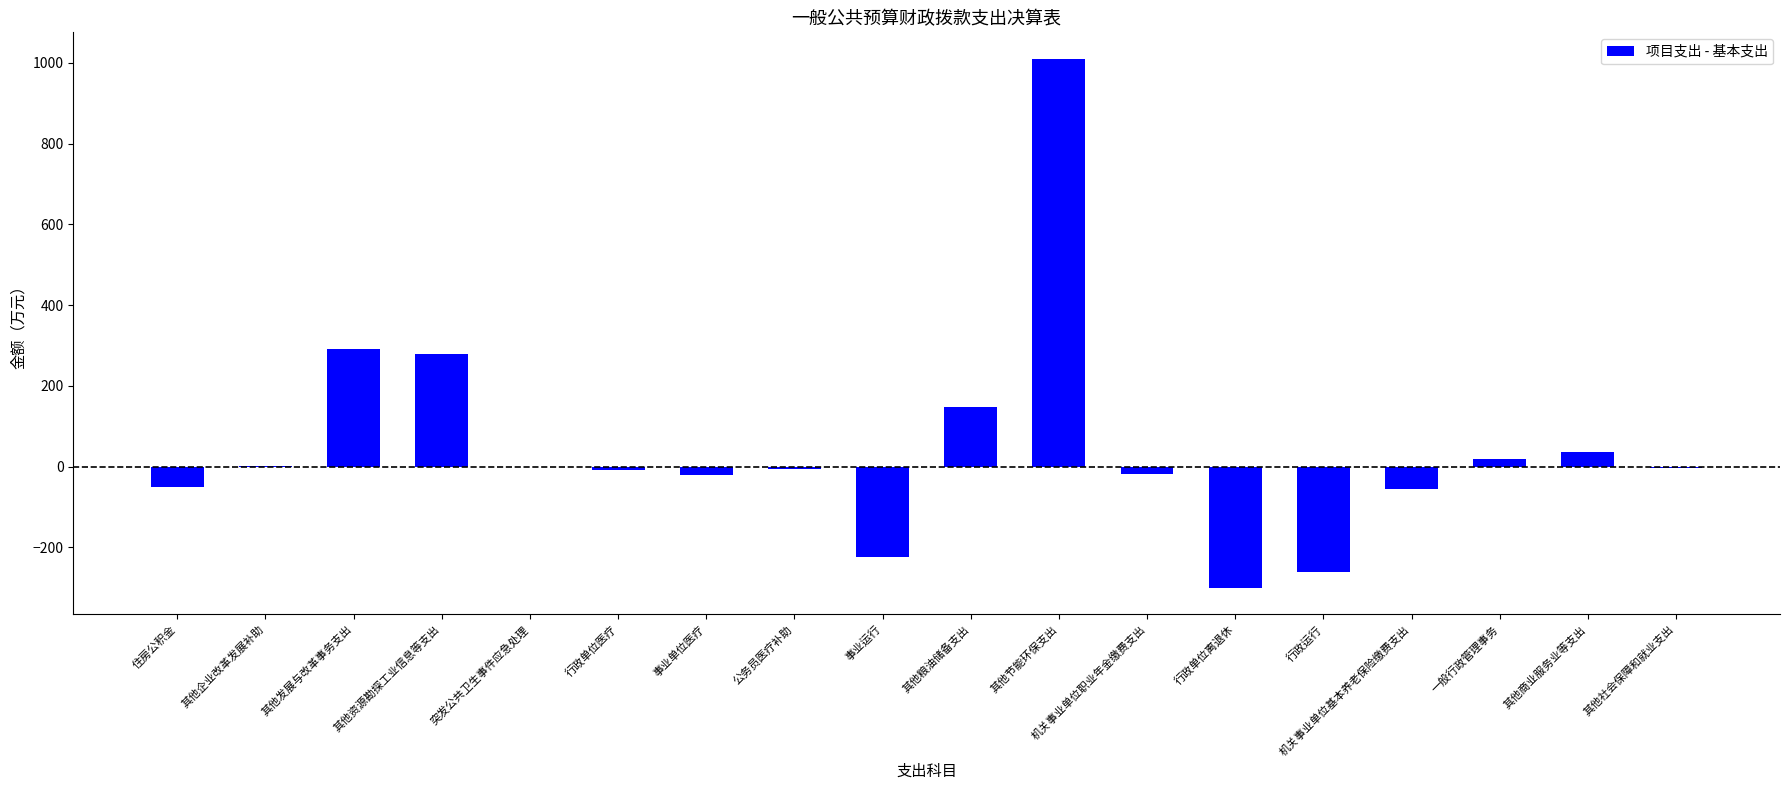

What is the change in value from 机关事业单位基本养老保险缴费支出 to 其他商业服务业等支出?

+92.5